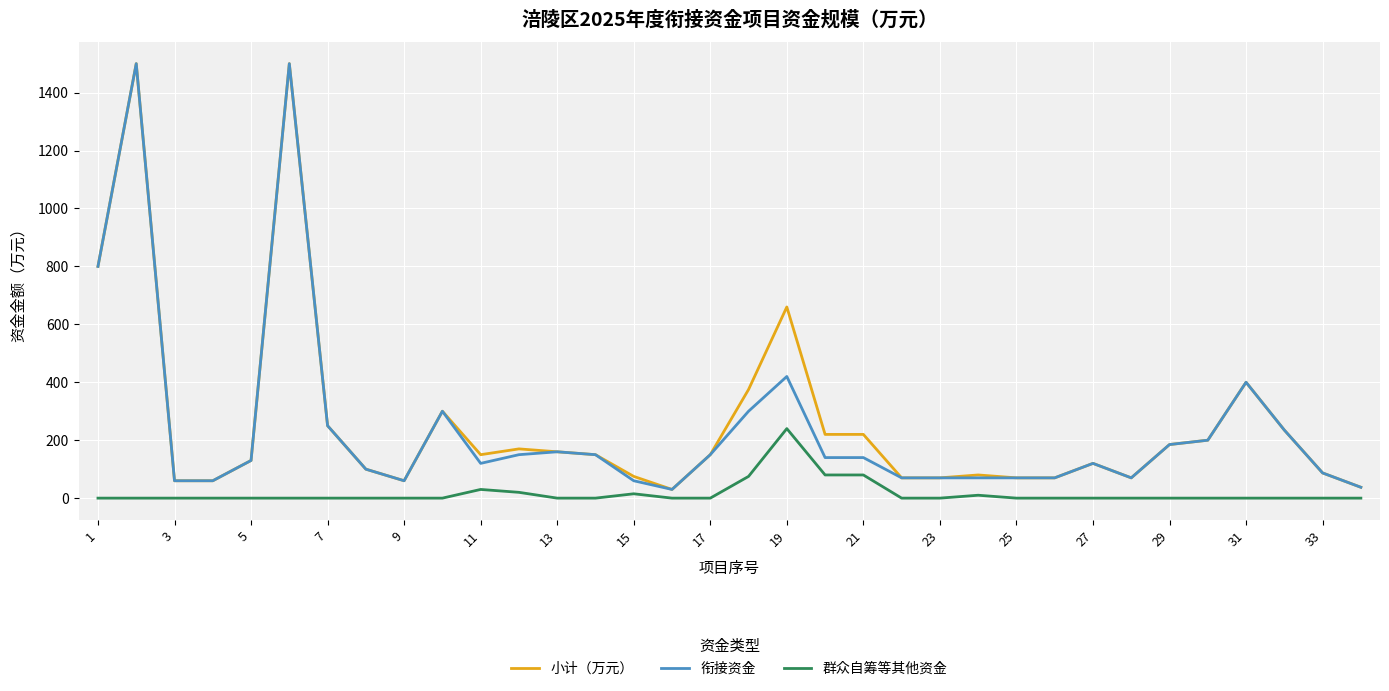

Does the chart have visible grid lines?

Yes